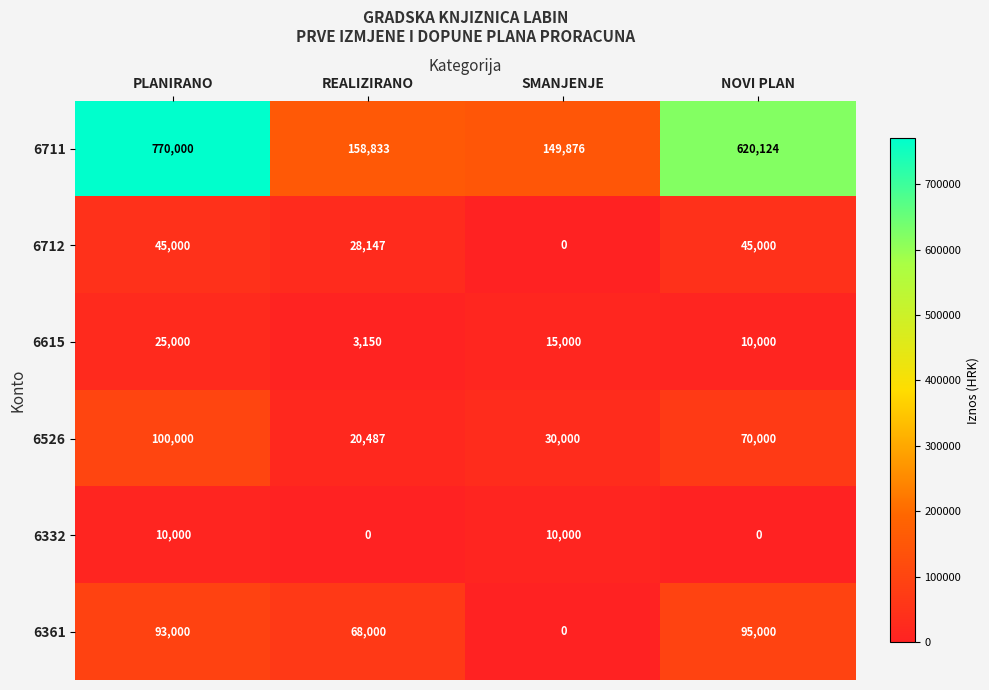

At which label is 6526 closest to 60243?

NOVI PLAN